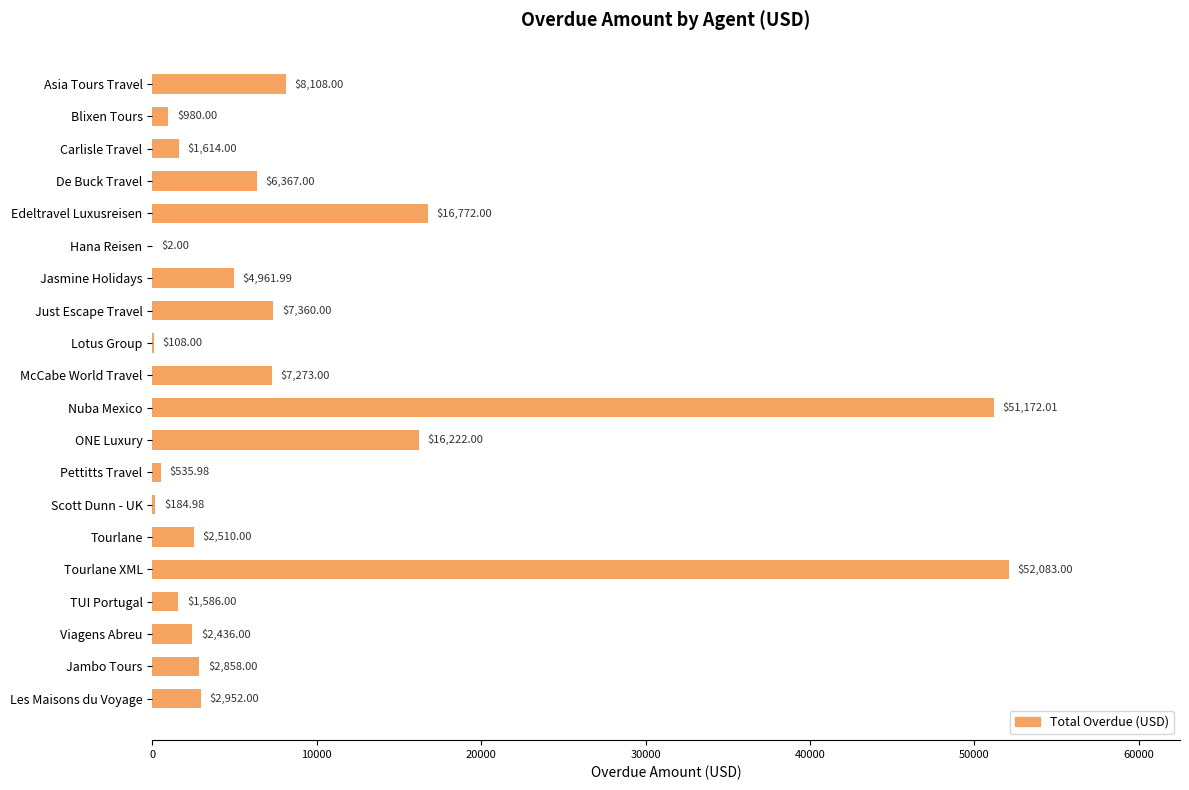

Where is the data nearest to the value 26042?

Edeltravel Luxusreisen